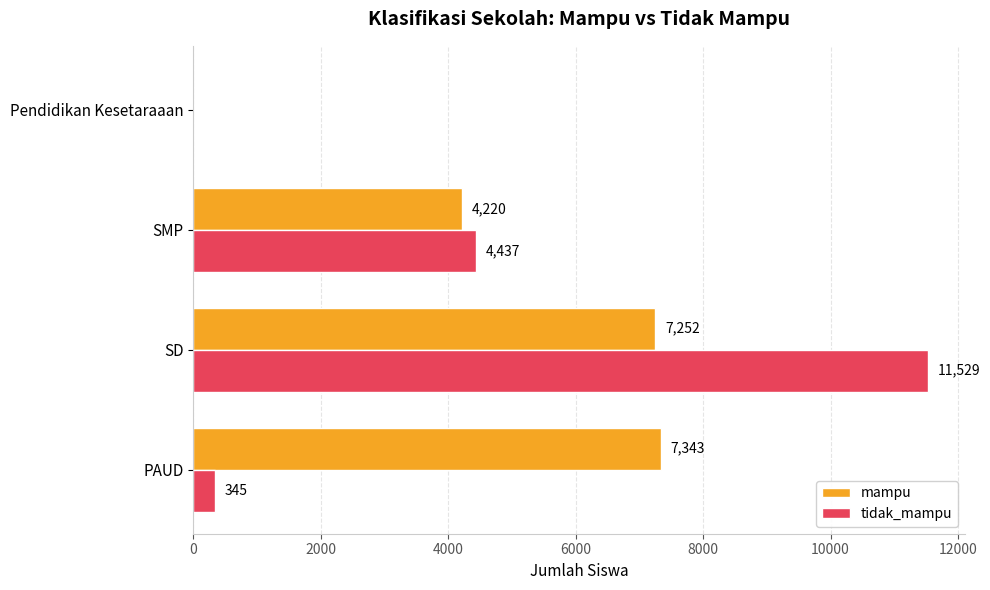

Which series changed the most between PAUD and SMP?

tidak_mampu